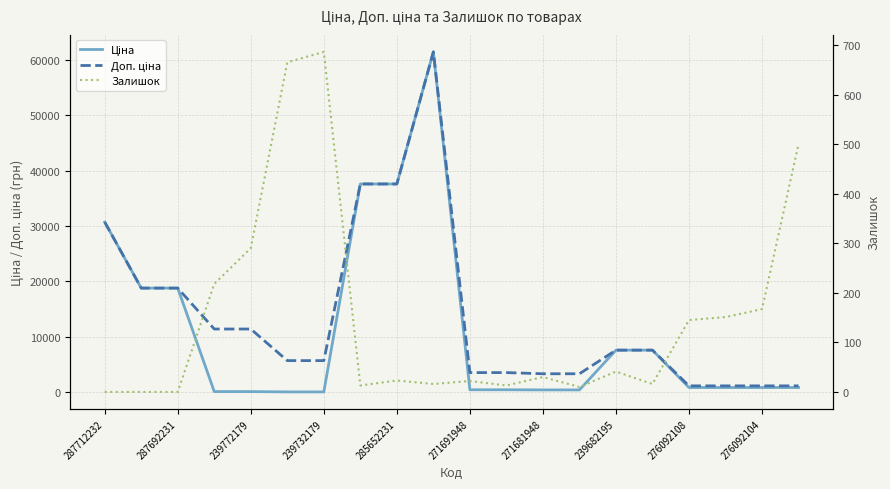

Reading left to right, what are all the values shown in this chart?

Ціна: 30717.1	18796.8	18796.8	114.1	114.1	57.0	57.0	37593.6	37593.6	61434.3	443.1	443.1	416.6	416.6	7596.5	7596.5	848.4	848.4	848.4	848.4
Доп. ціна: 30717.1	18796.8	18796.8	11410.0	11410.0	5705.0	5705.0	37593.6	37593.6	61434.3	3545.0	3545.0	3332.5	3332.5	7596.5	7596.5	1149.7	1149.7	1149.7	1149.7
Залишок: 0.0	0.0	0.0	218.0	290.0	665.0	686.0	13.0	23.0	16.0	22.0	13.0	30.0	10.0	41.0	16.0	145.0	151.0	167.0	500.0